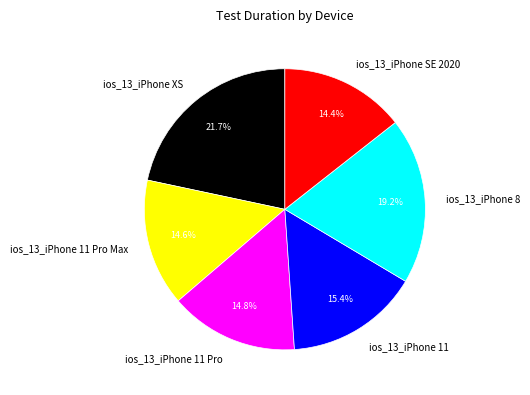

Does ios_13_iPhone 8 account for over 50% of the chart?

No